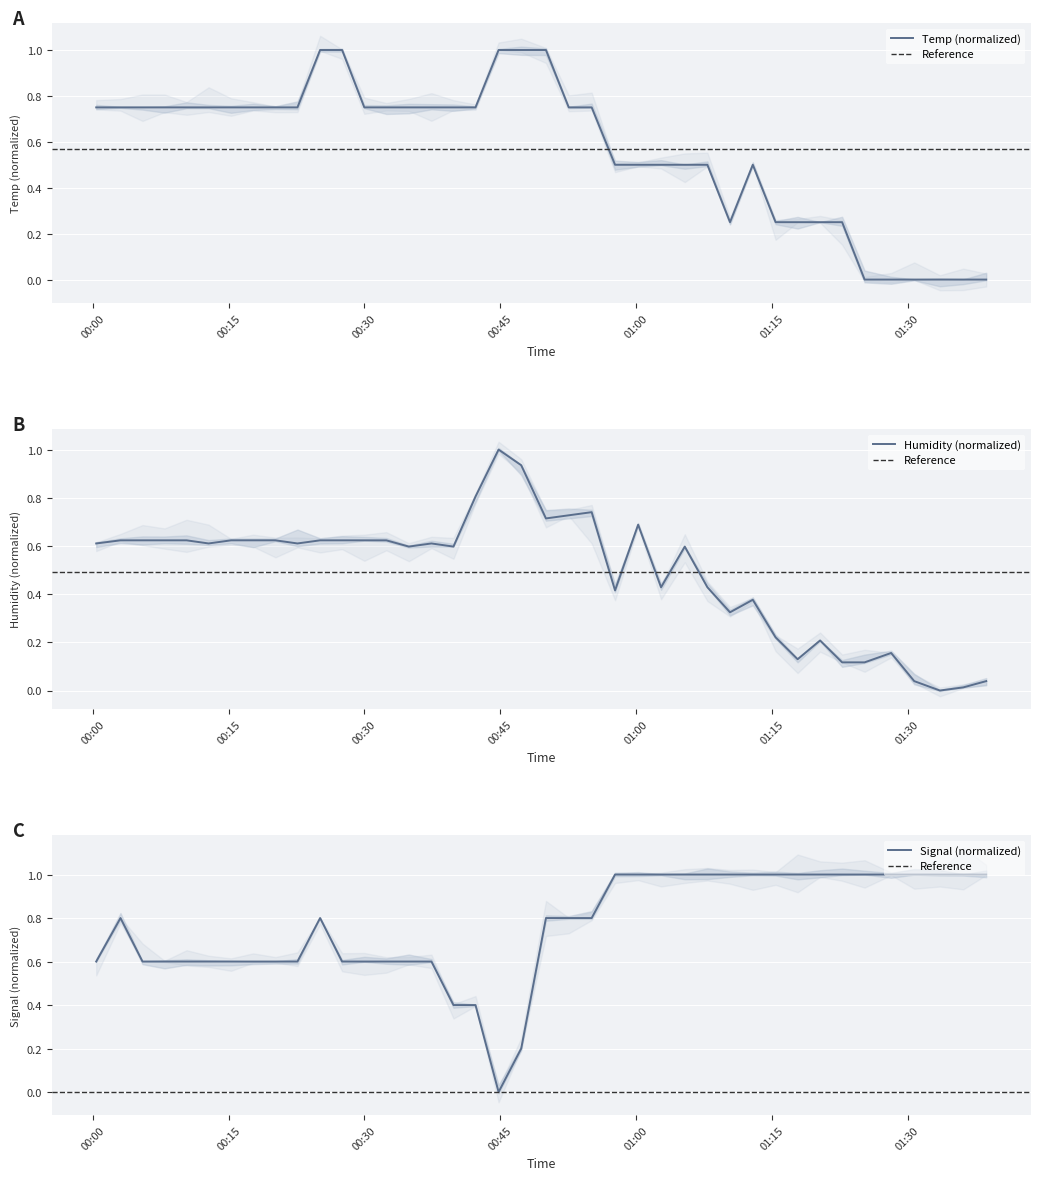

What is the maximum value for Temp (normalized)?

1.0